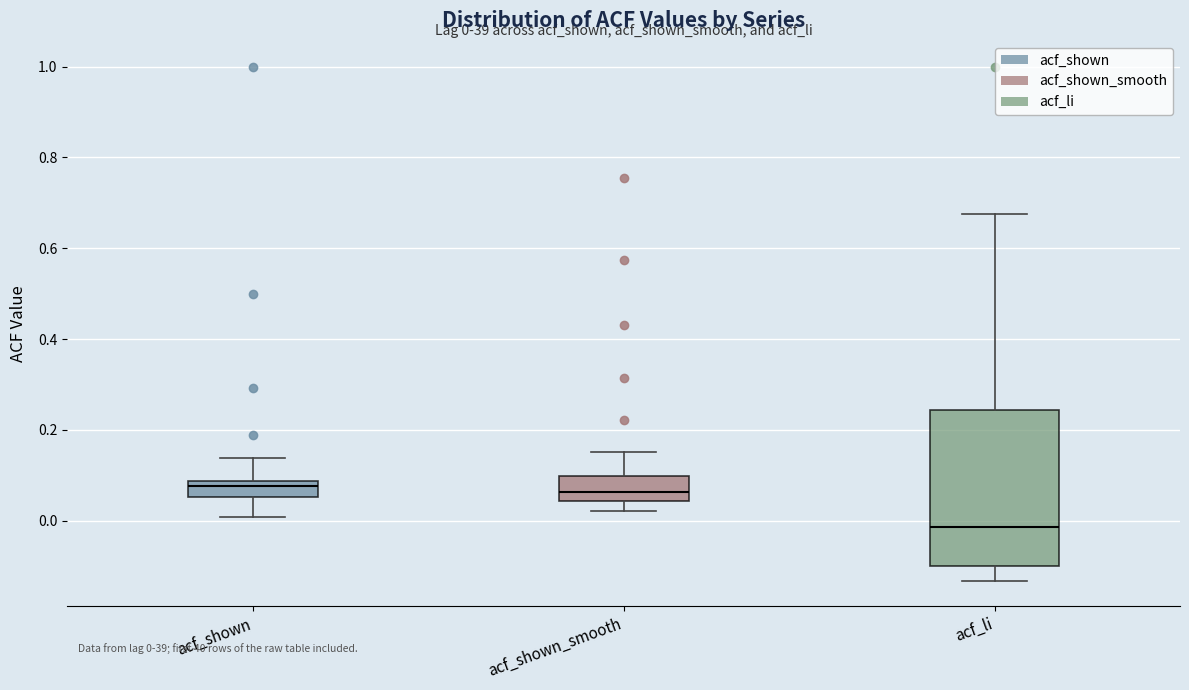

Which box is the tallest, from its lower edge to its upper edge?

acf_li